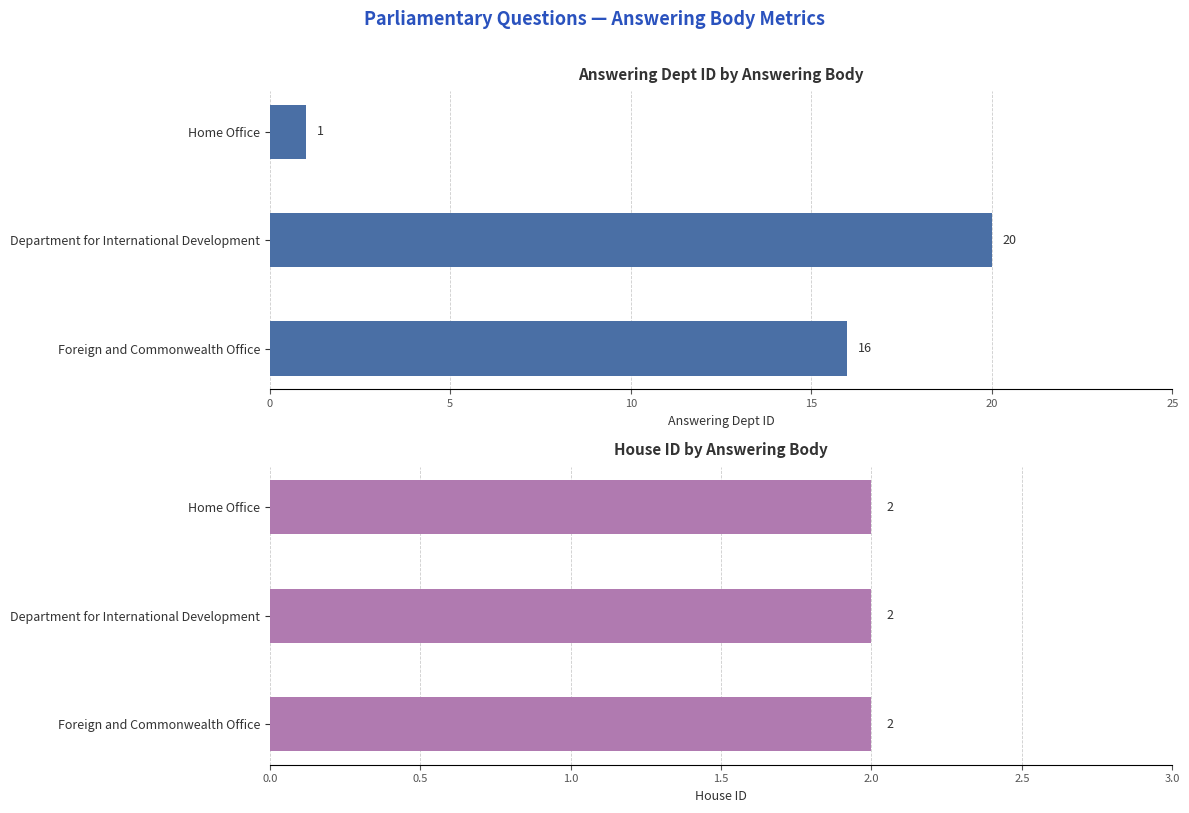

The value of answering dept id at Home Office is 1.0. True or false?

True